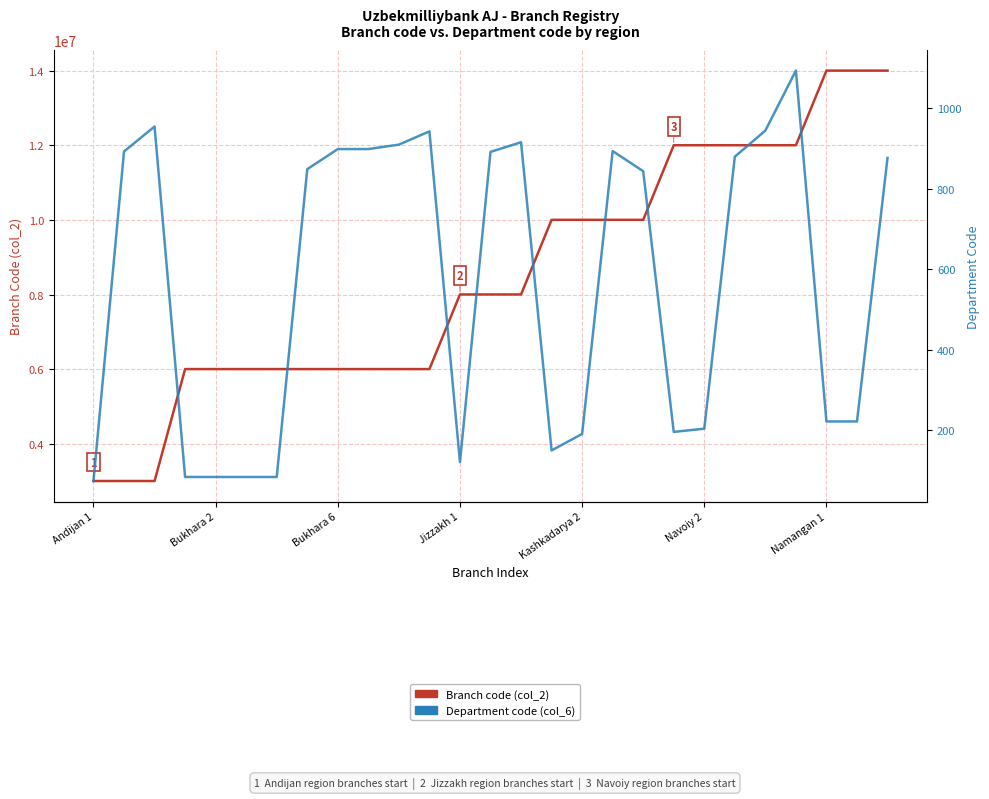

How many lines are shown in the chart?

2